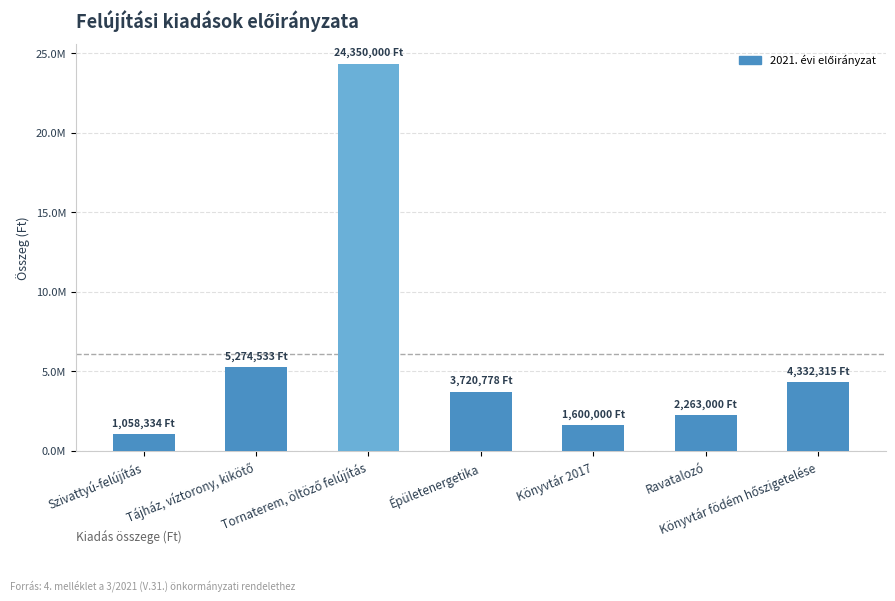

Approximately how many times larger is the value at Szivattyú-felújítás compared to Épületenergetika?

0.3